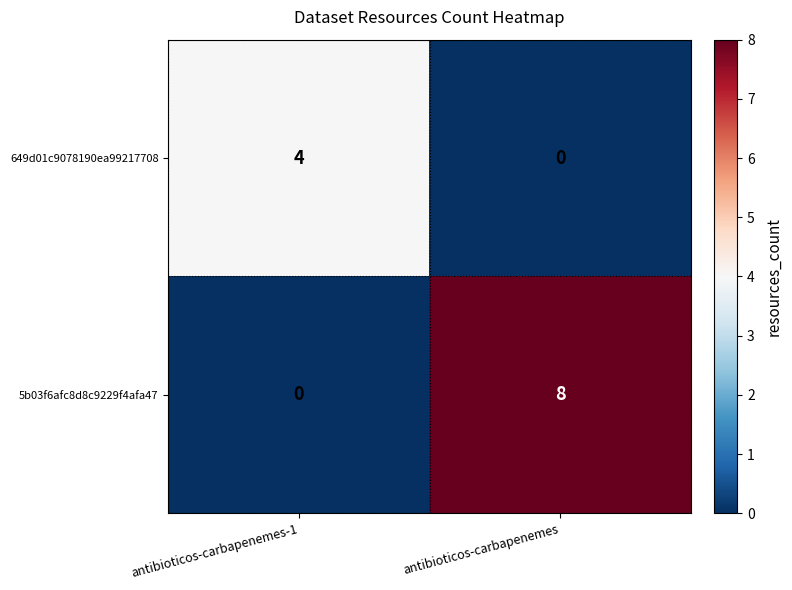

Is it true that 649d01c9078190ea99217708 equals 0 at antibioticos-carbapenemes?

True